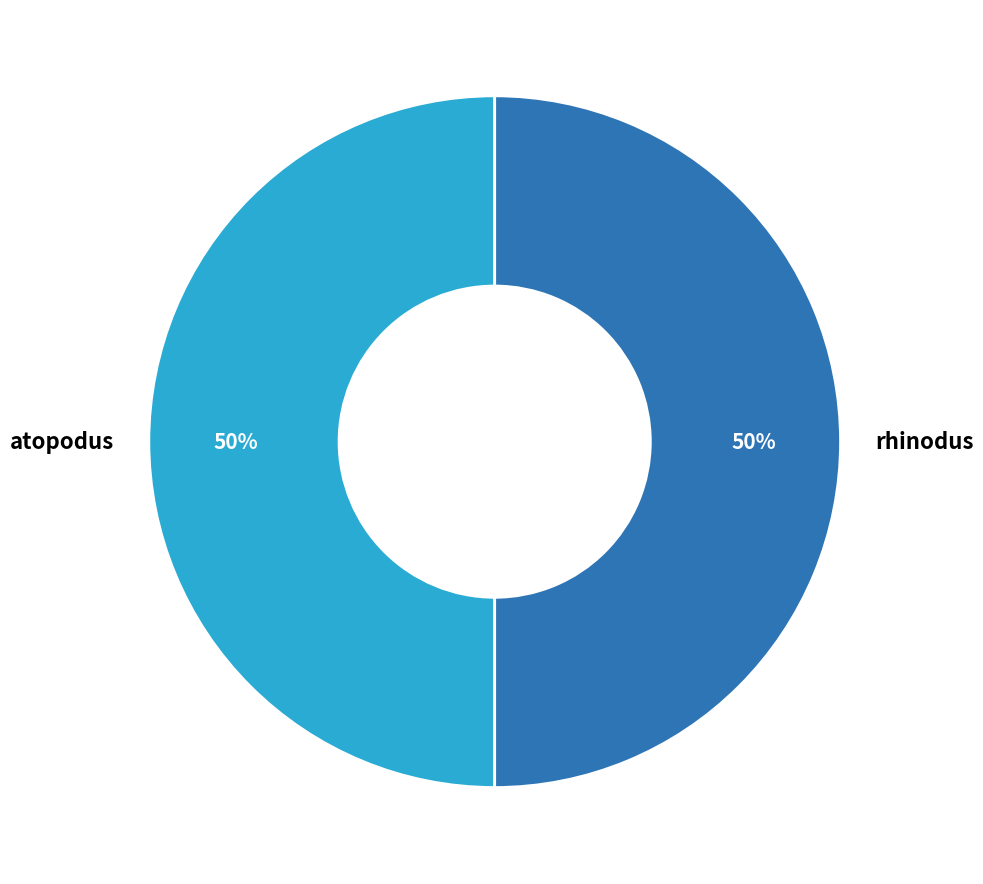

Do atopodus and rhinodus together represent more than half of the pie?

Yes